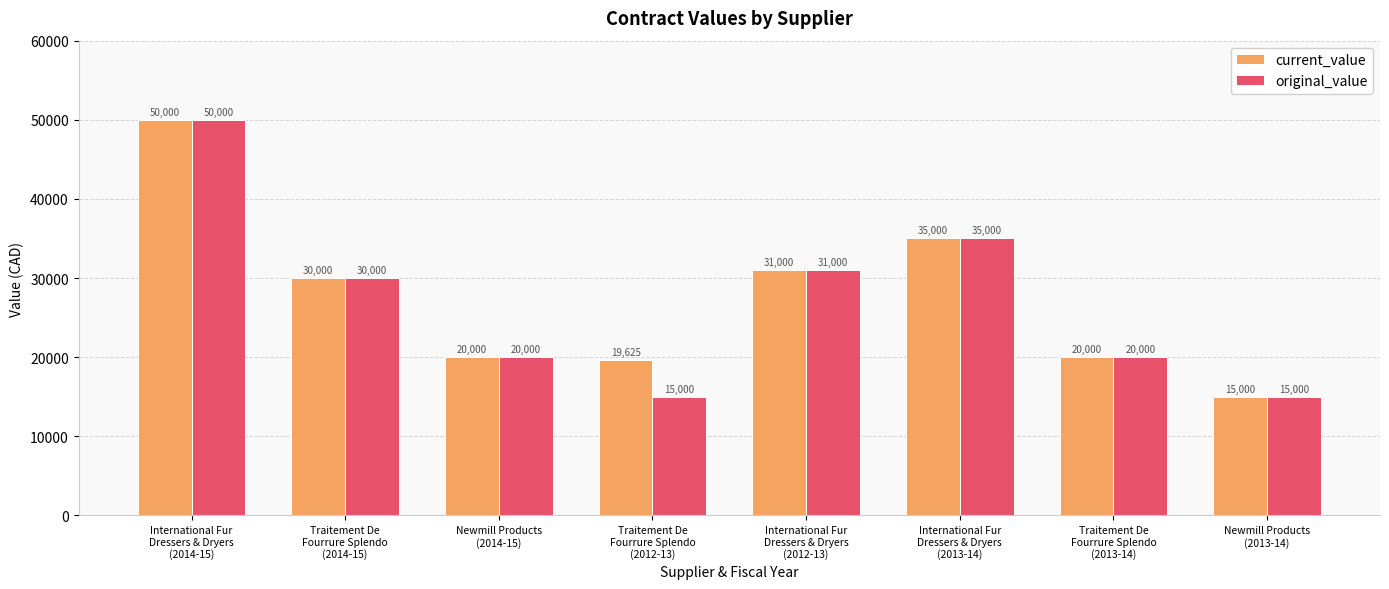

Reading left to right, list all the values displayed in this chart.

current_value: 50000	30000	20000	19625	31000	35000	20000	15000
original_value: 50000	30000	20000	15000	31000	35000	20000	15000